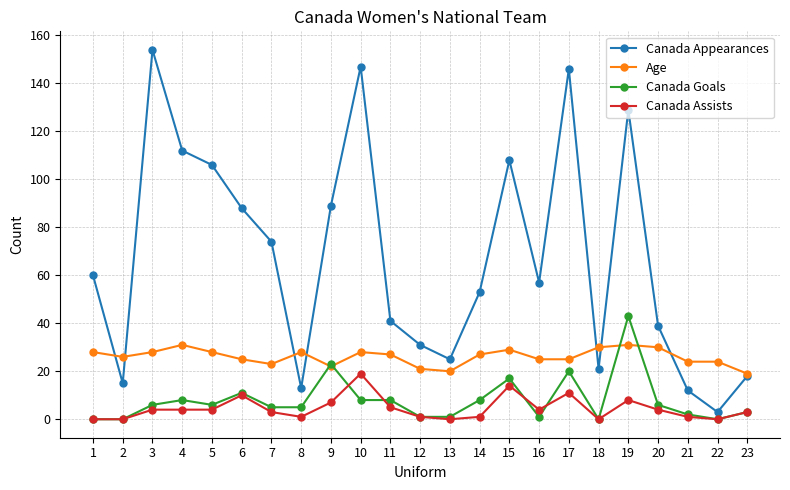

True or false: Canada Goals has more than 0 interior local peaks.

True